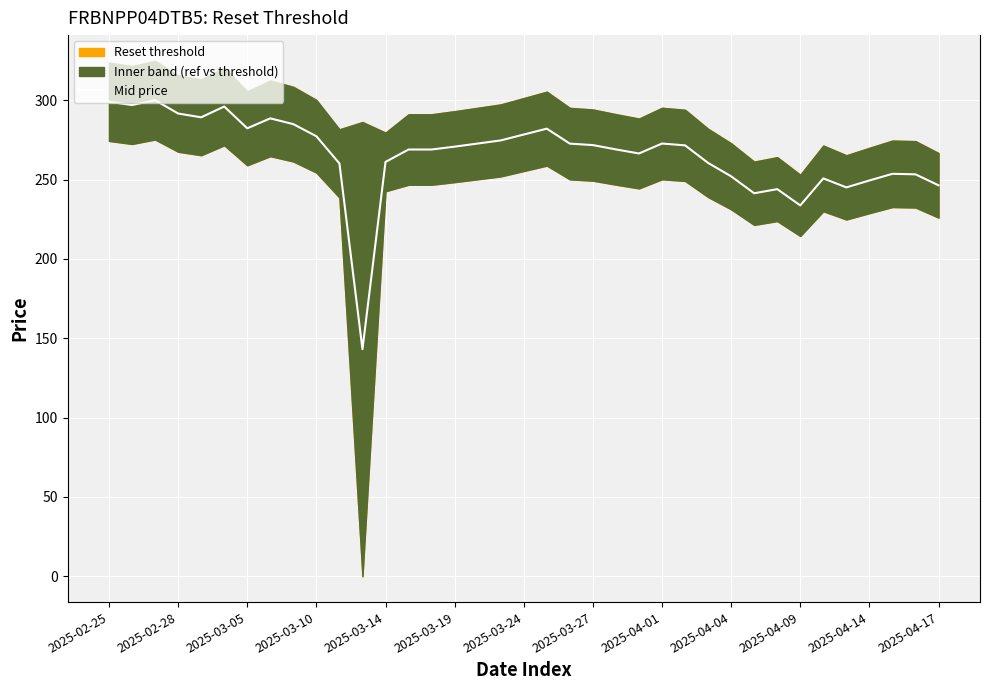

At which label is Mid price closest to 221?

2025-04-09